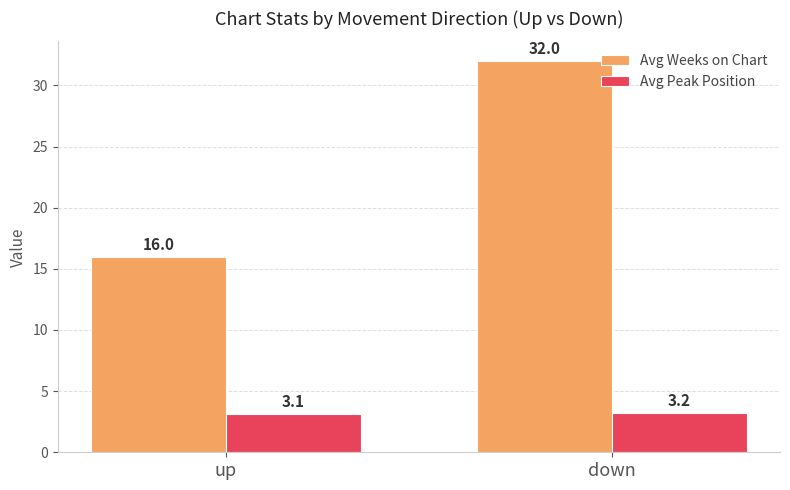

At which label is Avg Weeks on Chart closest to 24?

up